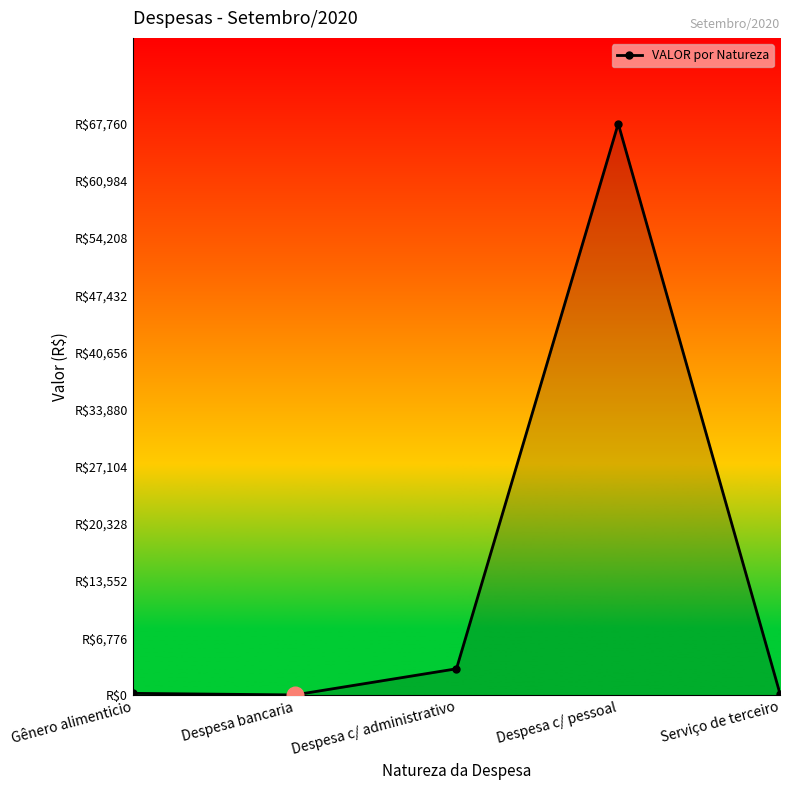

Reading left to right, extract all data points from this chart.

Gênero alimenticio=248.3	Despesa bancaria=62.0	Despesa c/ administrativo=3159.6	Despesa c/ pessoal=67760.5	Serviço de terceiro=200.0